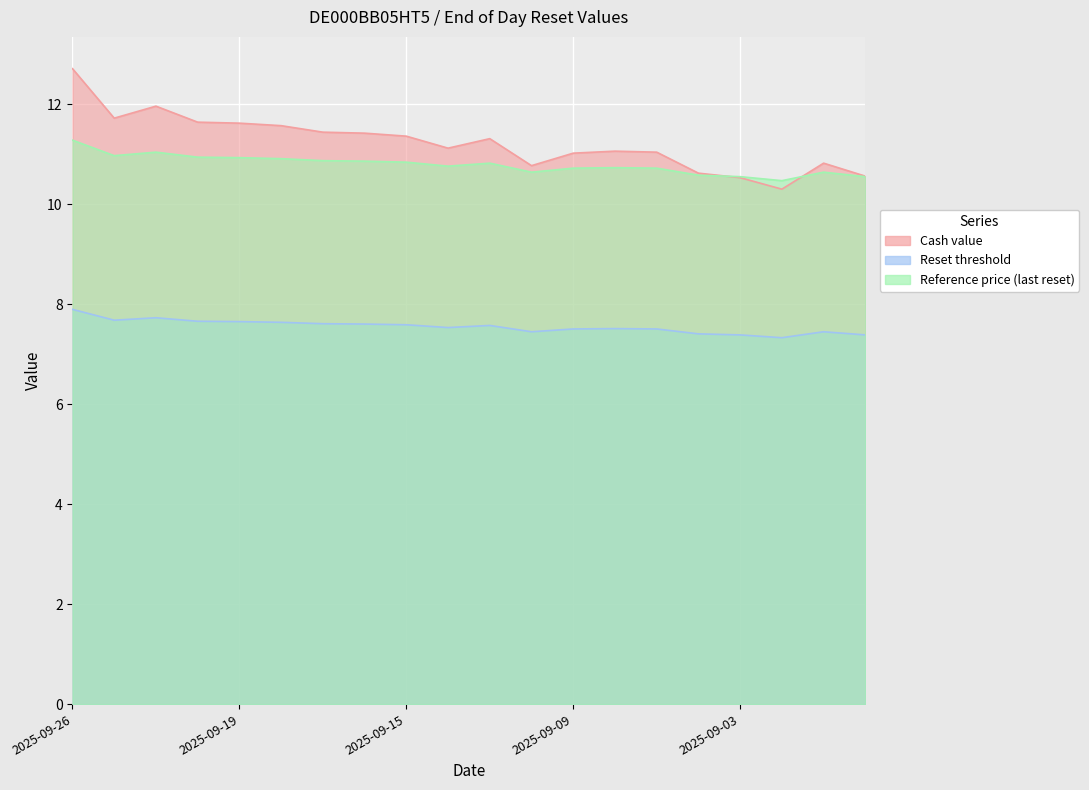

Where is the first local maximum for Reset threshold?

2025-09-23